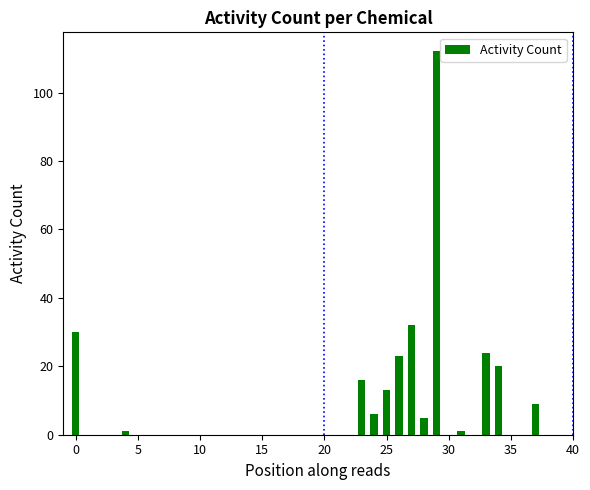

Count the number of data series in this chart.

1